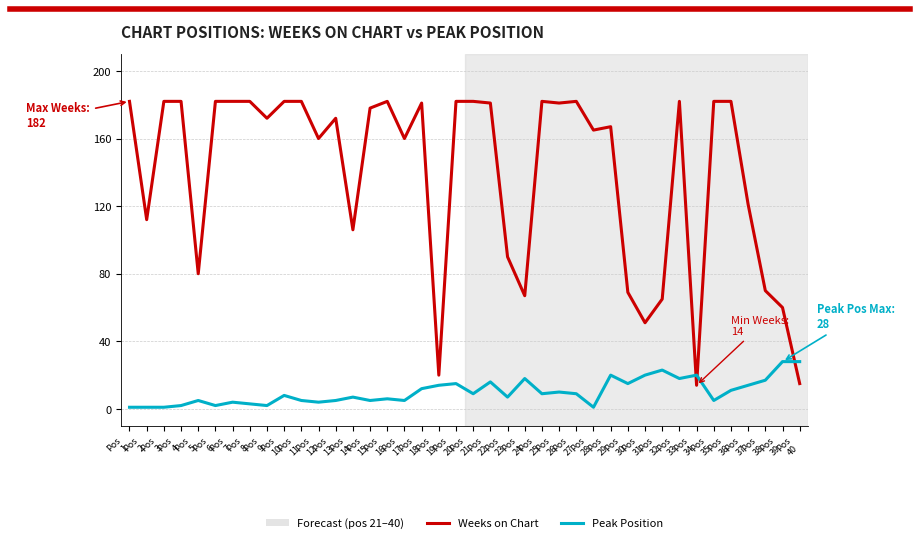

Rank the series by their maximum value, from highest to lowest.

Weeks on Chart, Peak Position